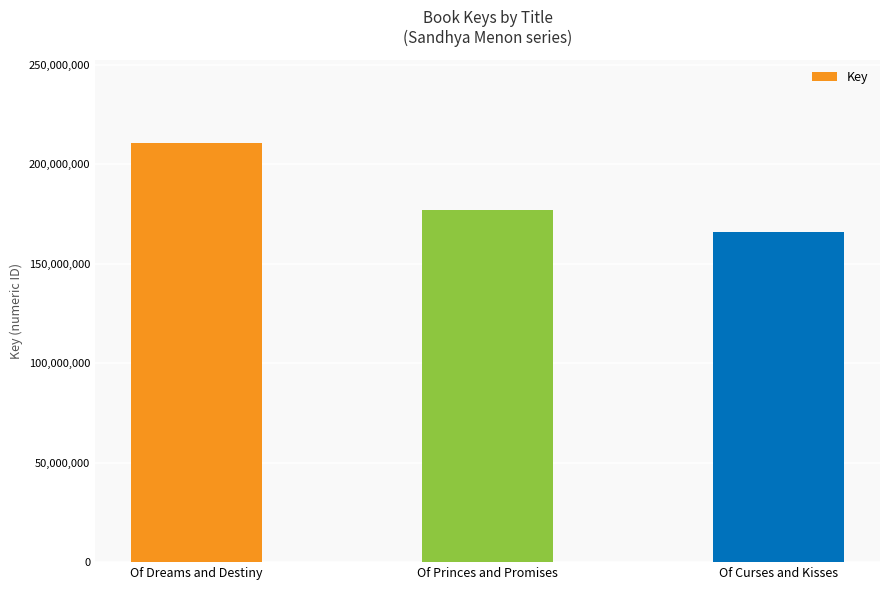

List the labels in order of value, largest first.

Of Dreams and Destiny, Of Princes and Promises, Of Curses and Kisses